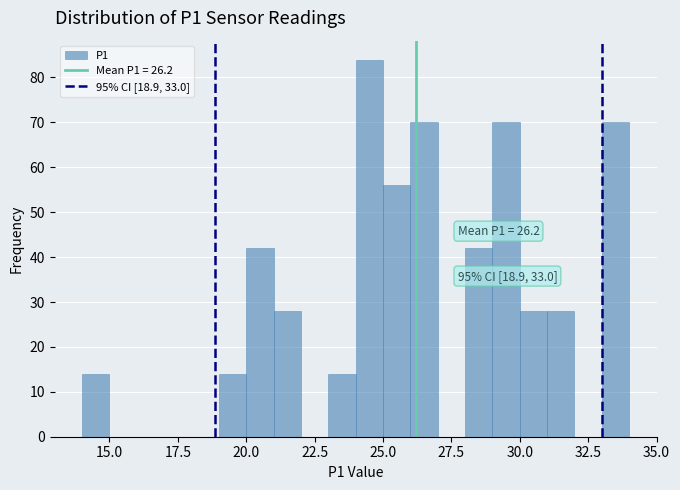

Read against the x-axis, roughly where is the centre of the tallest bar?

24.5